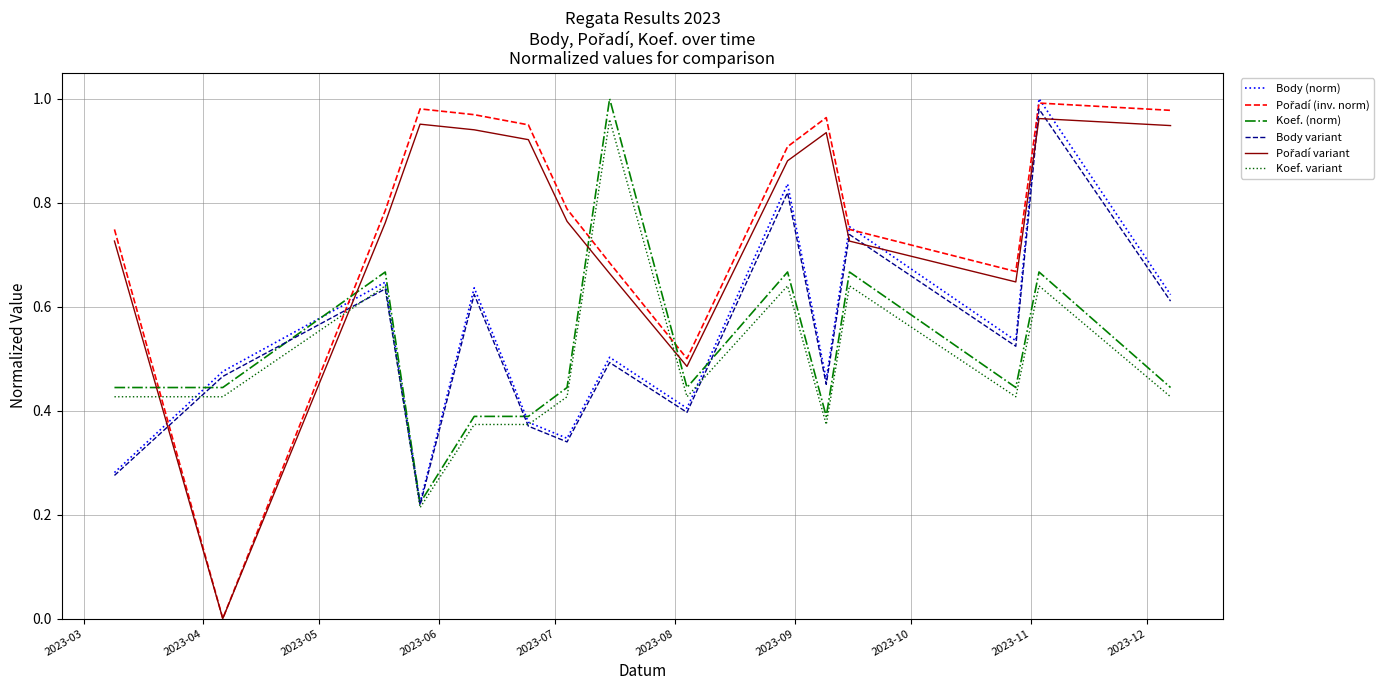

Which series has the widest spread of values?

Pořadí (inv. norm)